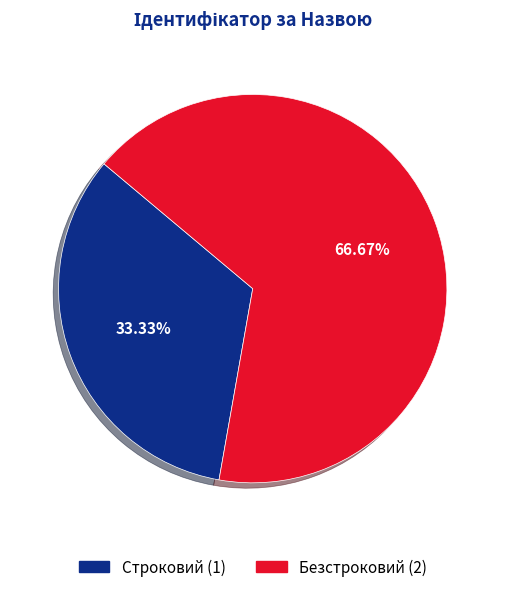

Which has a higher value, Безстроковий or Строковий?

Безстроковий